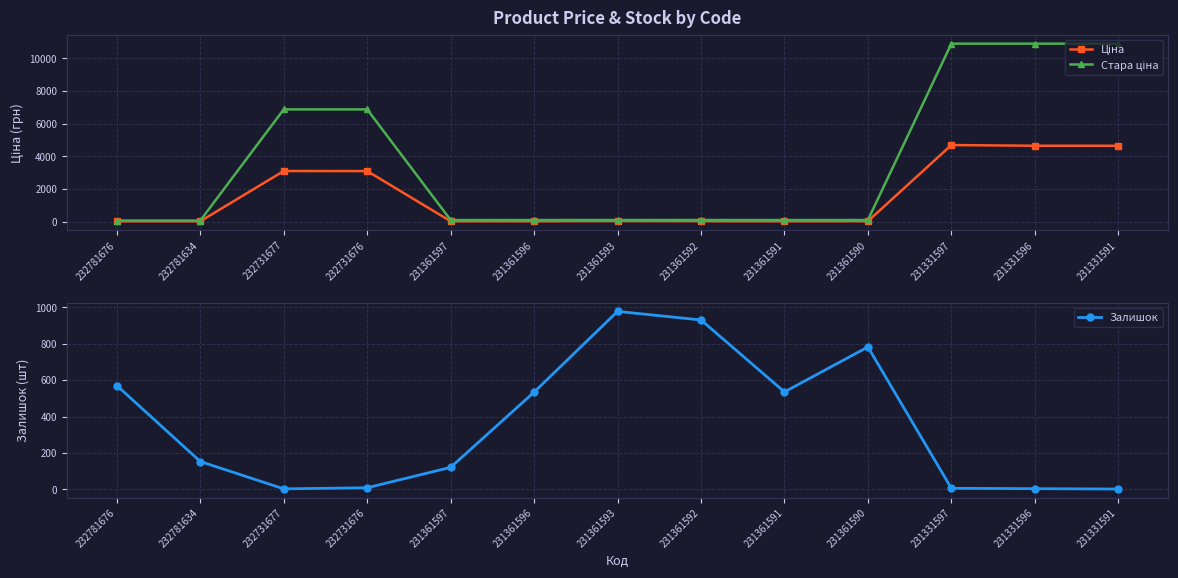

True or false: Ціна has a value of 1008.8 at 231331597.

False